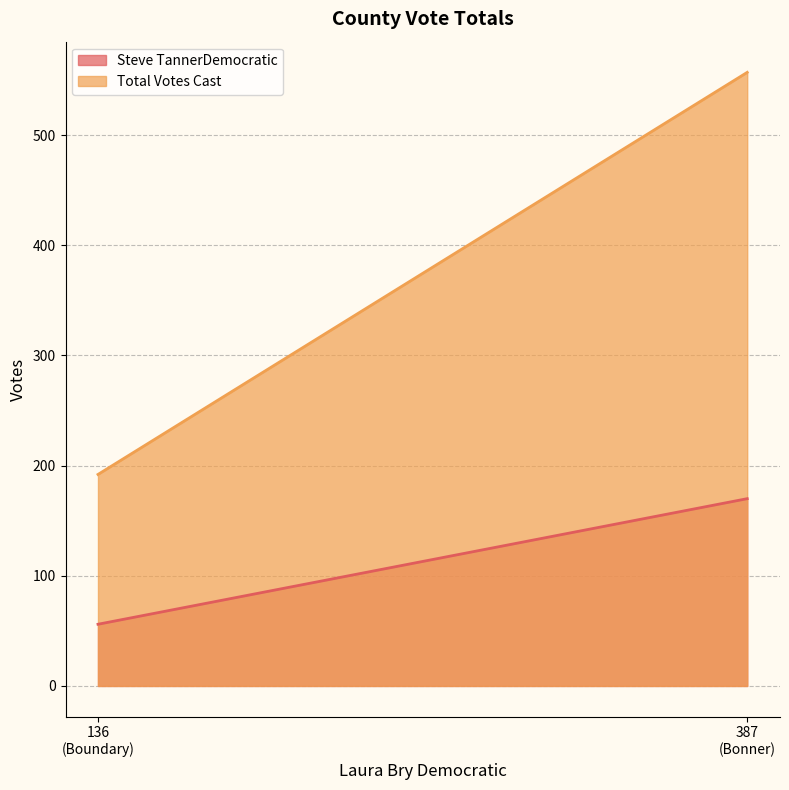

What is the average value of the Steve TannerDemocratic series?

113